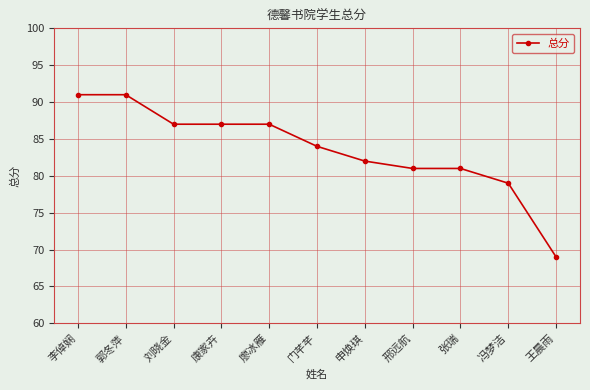

At which category does the chart reach its minimum across all series?

王晨雨